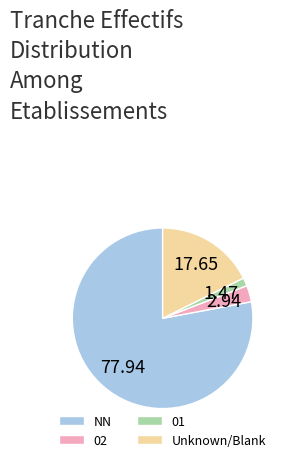

Is there any slice that represents more than half of the pie?

Yes